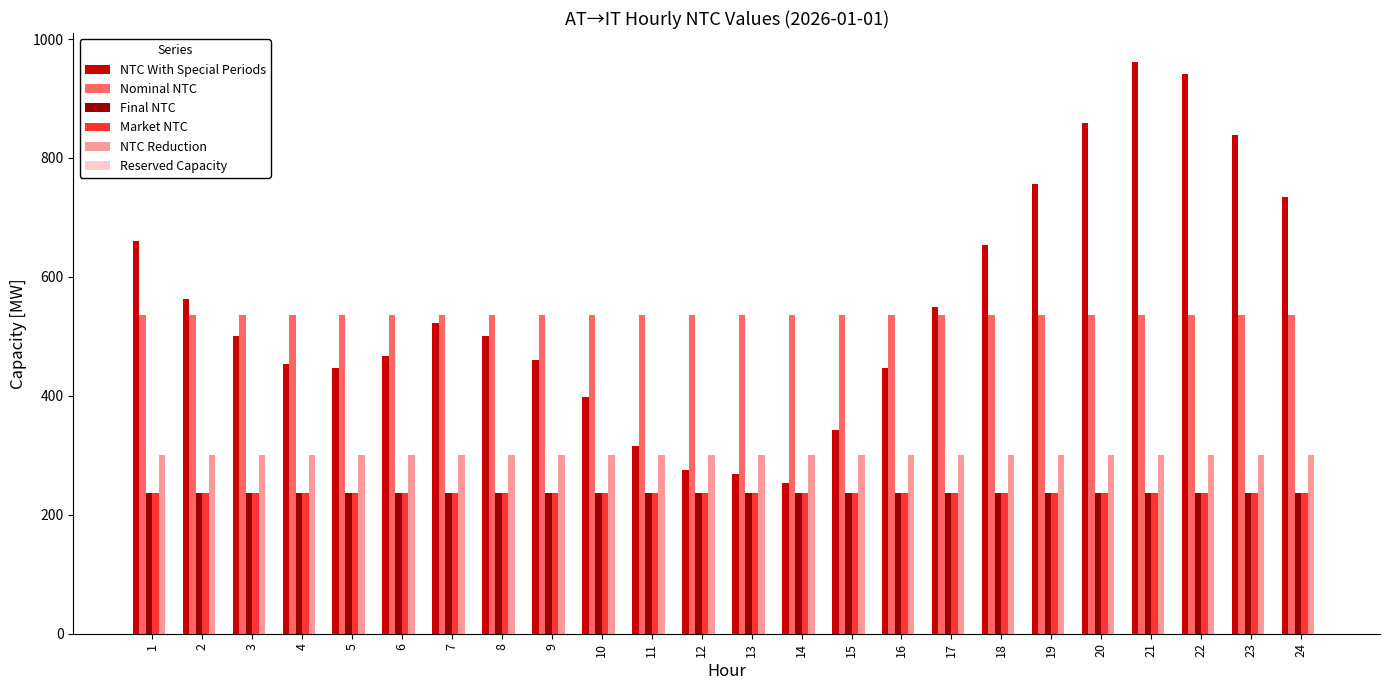

Which label corresponds to the largest value in the chart?

21